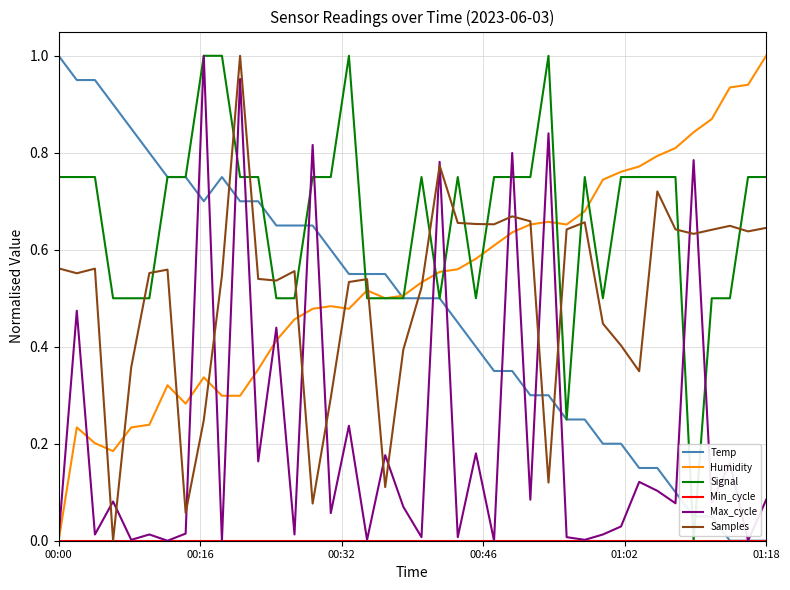

How many lines are shown in the chart?

6